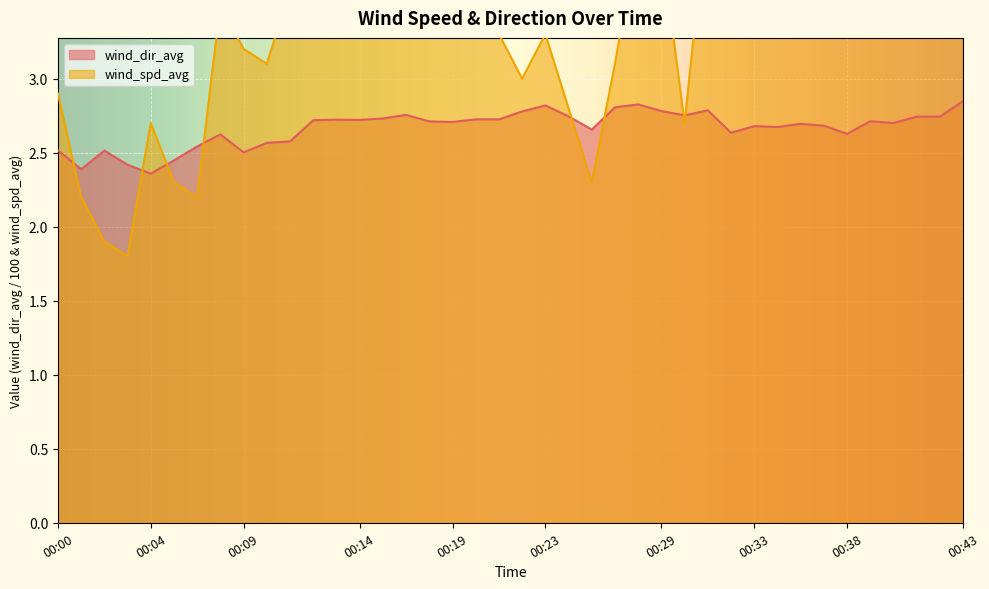

Where is wind_dir_avg nearest to the value 2?

00:04